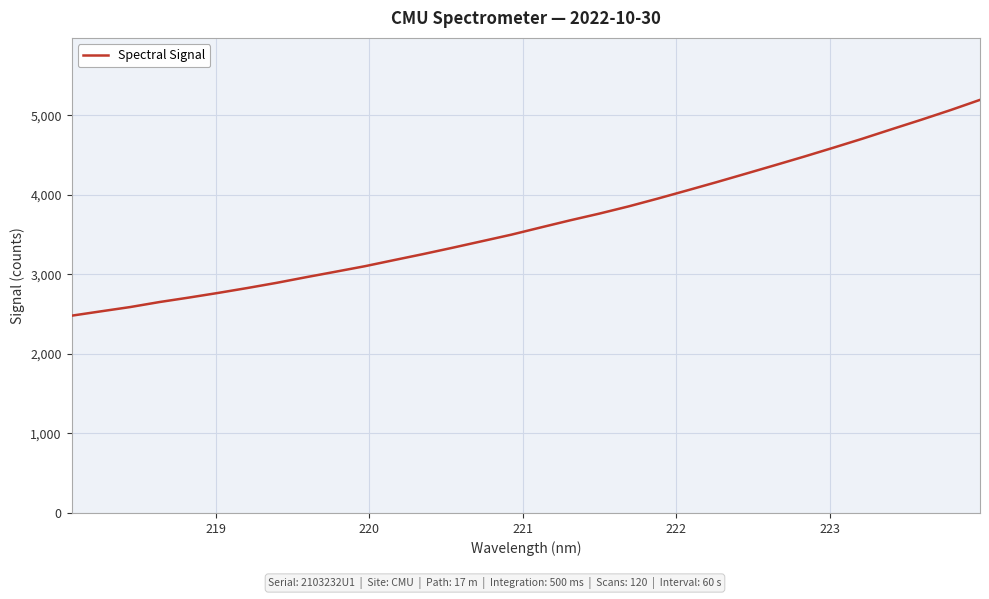

What is the maximum value shown in the chart?

5195.4